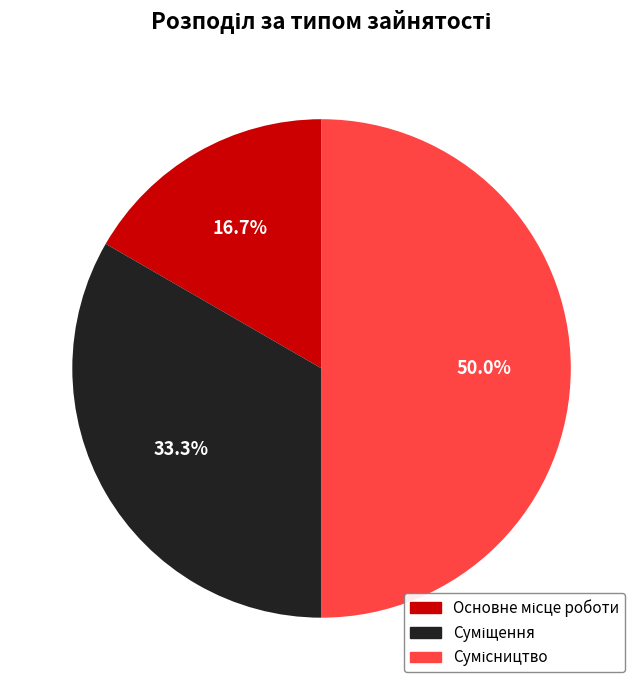

How many segments does this pie chart have?

3